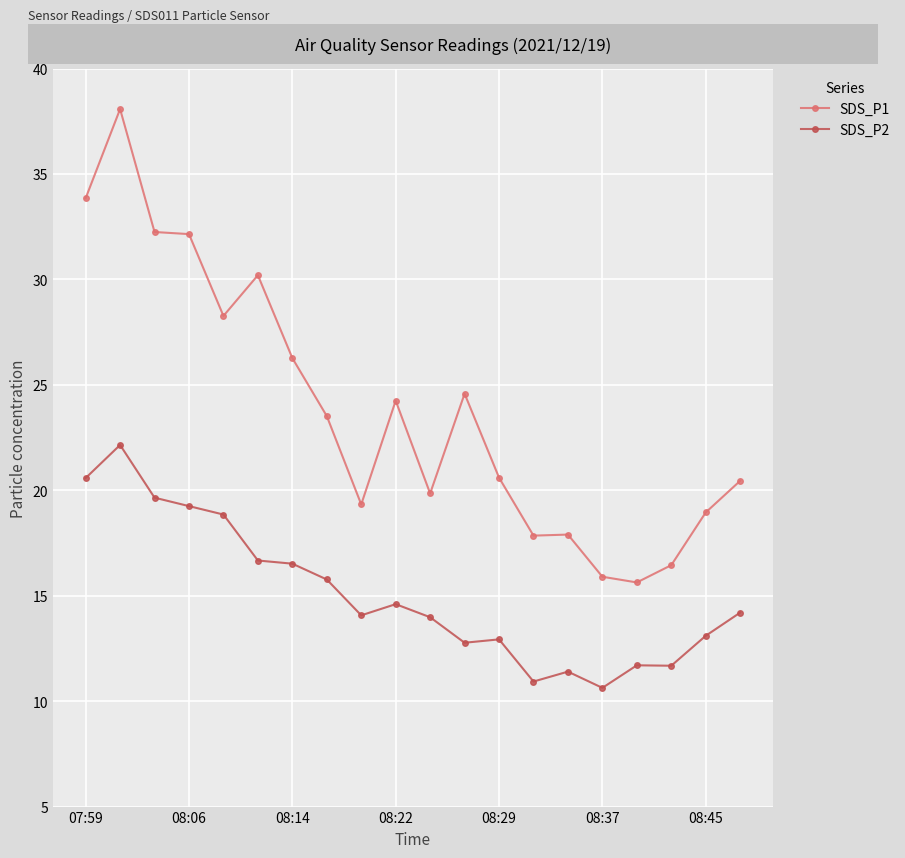

True or false: SDS_P2 and SDS_P1 cross at least once.

False